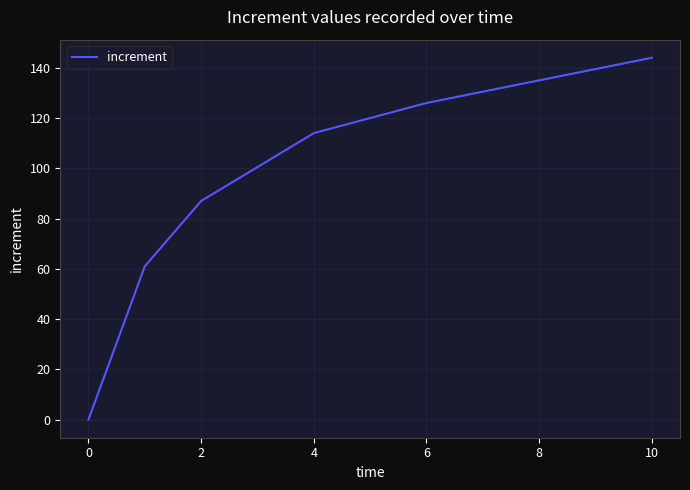

True or false: there are more than 2 points higher than both neighbors.

False